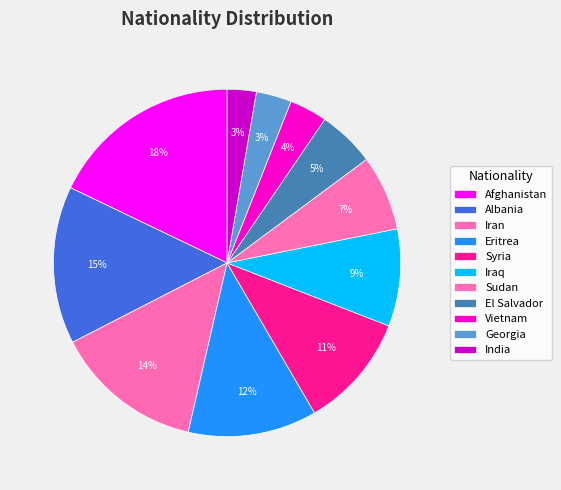

How many segments does this pie chart have?

11